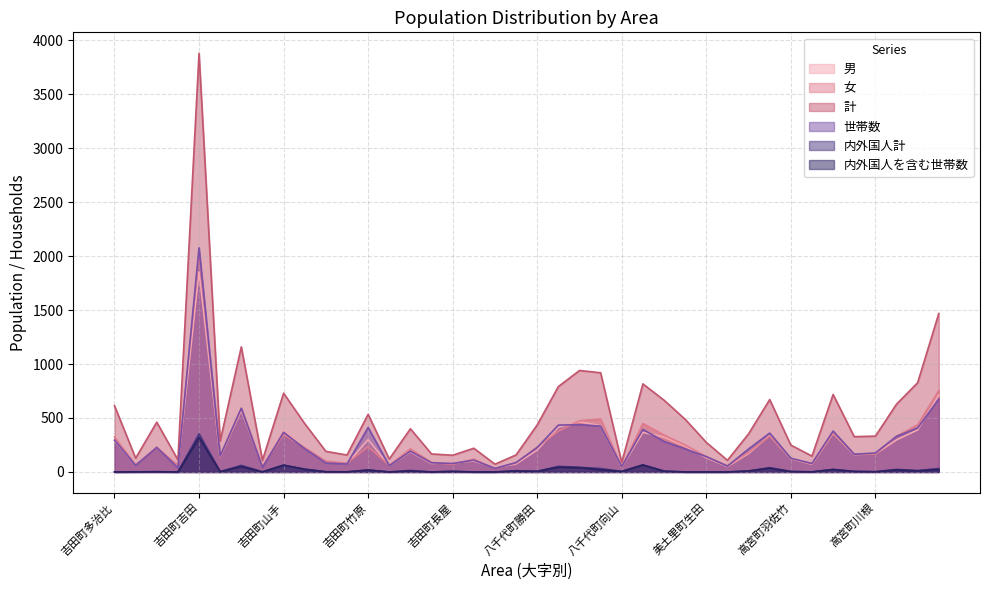

What is the label of the 10th point from the left?

吉田町川本